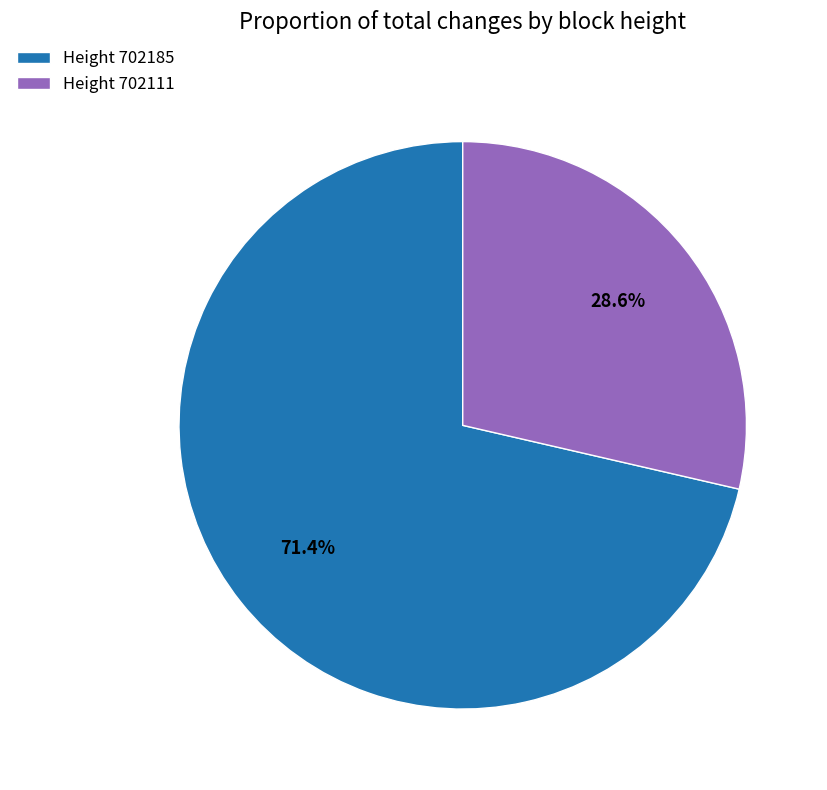

To the nearest percent, what is the difference between the largest and smallest slice percentages?

43%